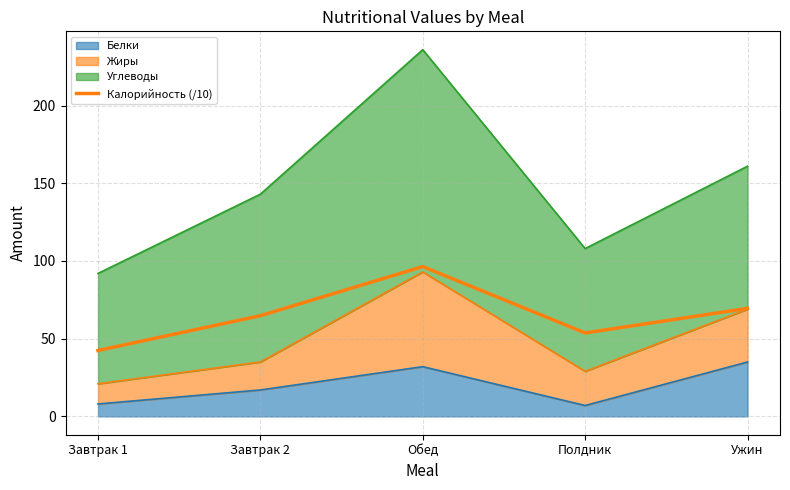

What is the label of the 2nd point from the right?

Полдник